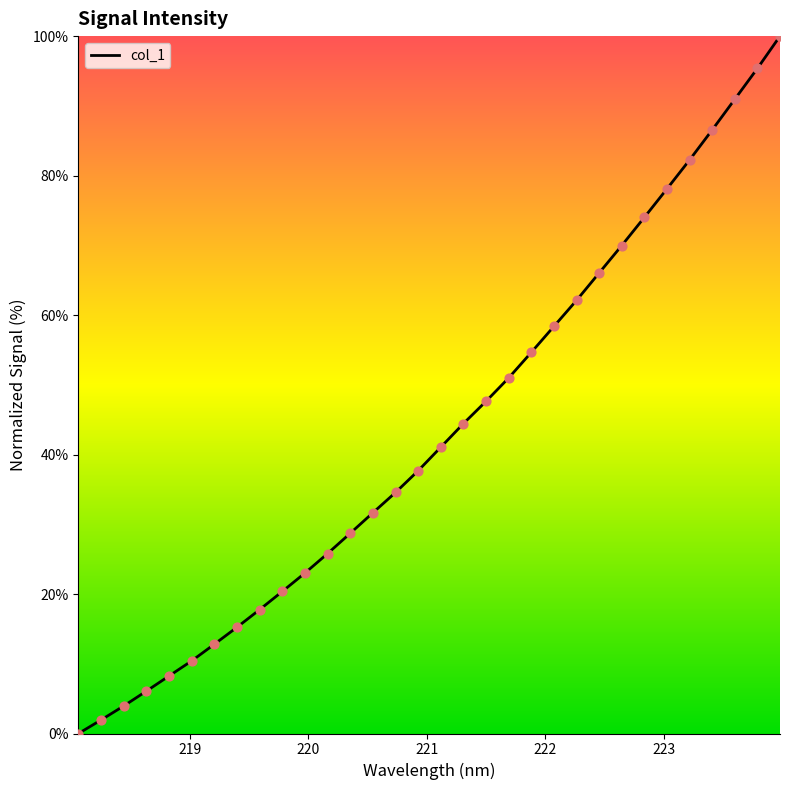

What is the difference between the maximum and minimum values?

100.0